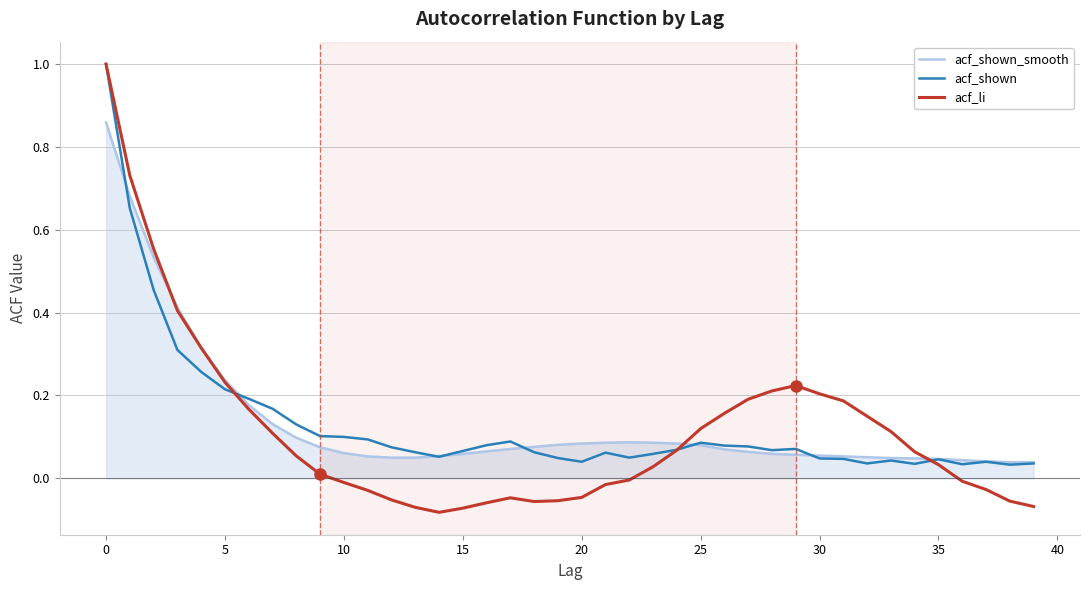

What is the maximum value shown in the chart?

1.0